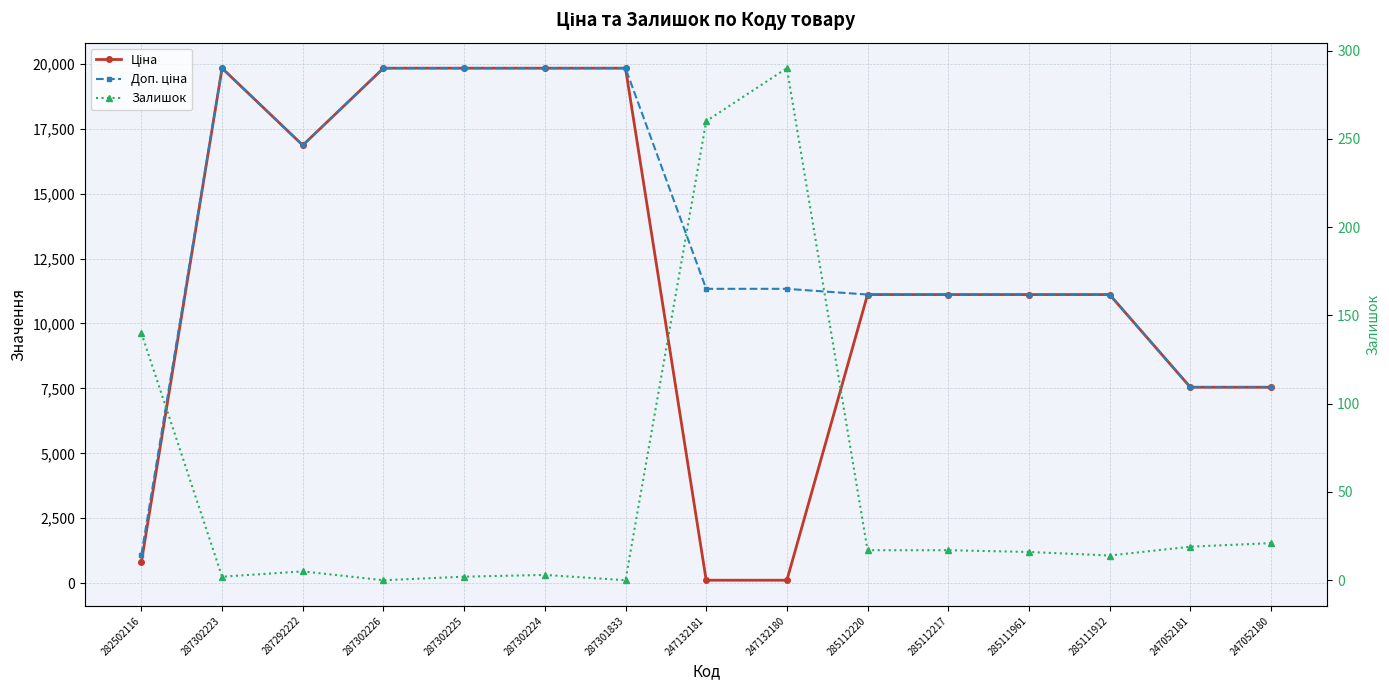

What is the label of the 10th point from the left?

285112220